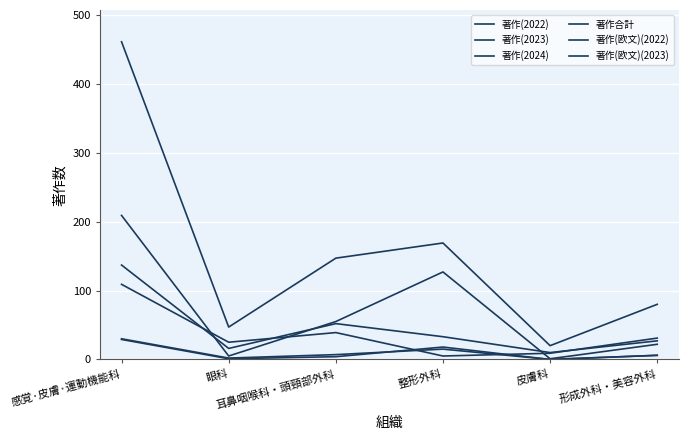

What position from the left is 整形外科?

4